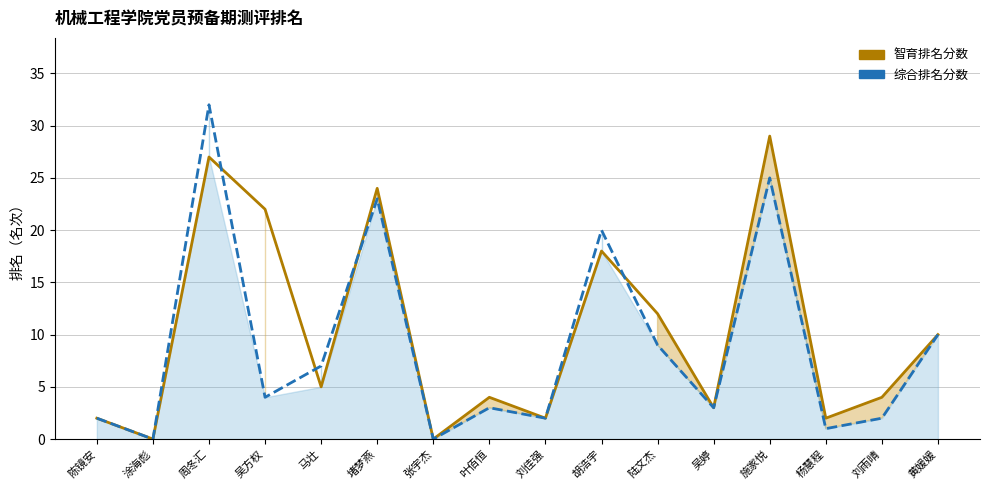

Is the value of 综合排名分数 at 涂海彪 greater than the value of 智育排名分数 at 陆文杰?

No